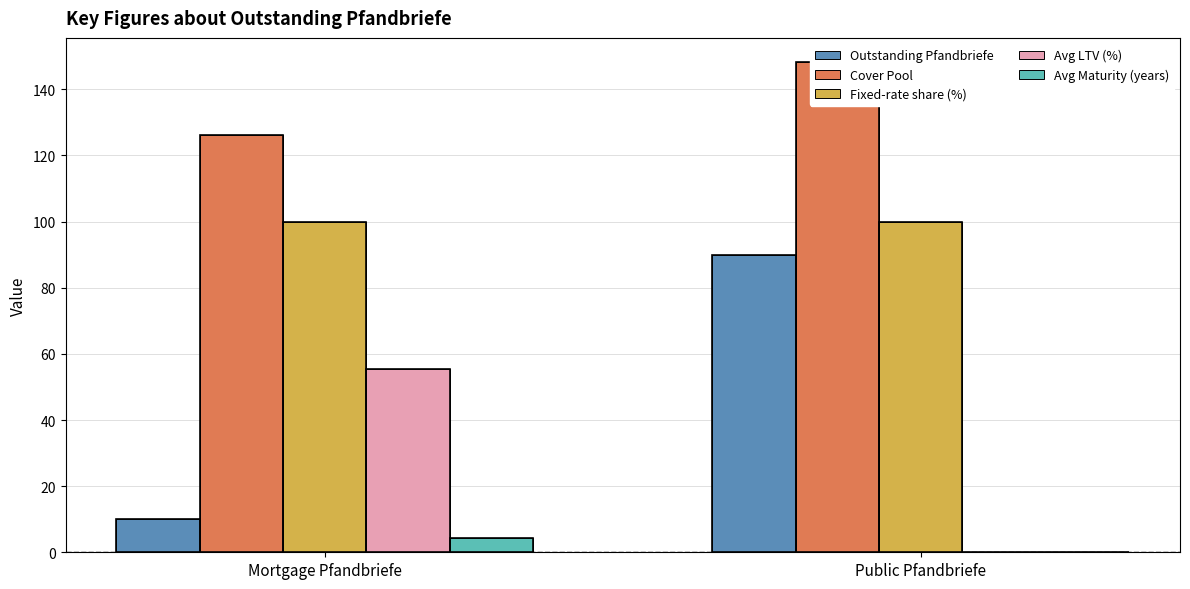

What are all the series names shown in the legend?

Outstanding Pfandbriefe, Cover Pool, Fixed-rate share (%), Avg LTV (%), Avg Maturity (years)